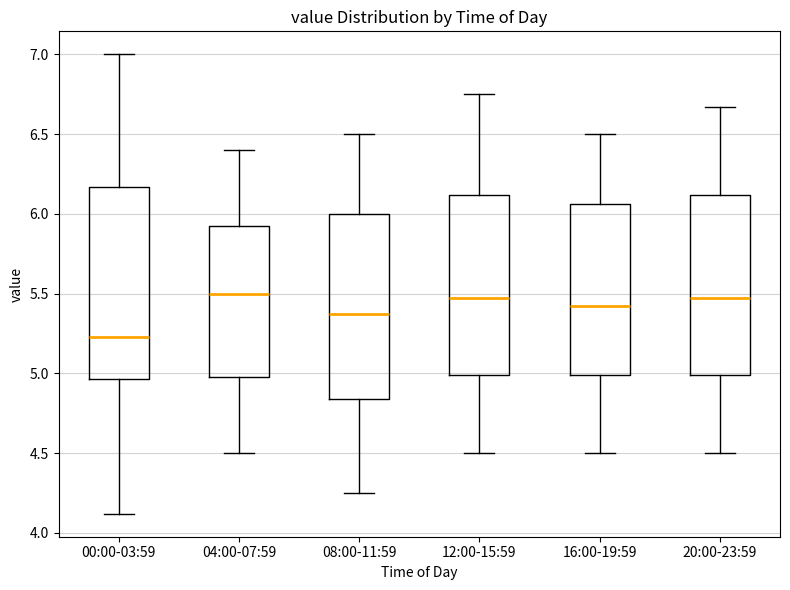

Reading left to right, read every box against the y-axis: the position of its median line, the range the box covers, and the ends of its whiskers. The values are not printed on the chart, so give them approximately, as read against the axis.

00:00-03:59: median 5.25, box 4.95 to 6.15, whiskers 4.10 to 7.00
04:00-07:59: median 5.50, box 5.00 to 5.95, whiskers 4.50 to 6.40
08:00-11:59: median 5.40, box 4.85 to 6.00, whiskers 4.25 to 6.50
12:00-15:59: median 5.50, box 5.00 to 6.10, whiskers 4.50 to 6.75
16:00-19:59: median 5.45, box 5.00 to 6.05, whiskers 4.50 to 6.50
20:00-23:59: median 5.50, box 5.00 to 6.10, whiskers 4.50 to 6.65